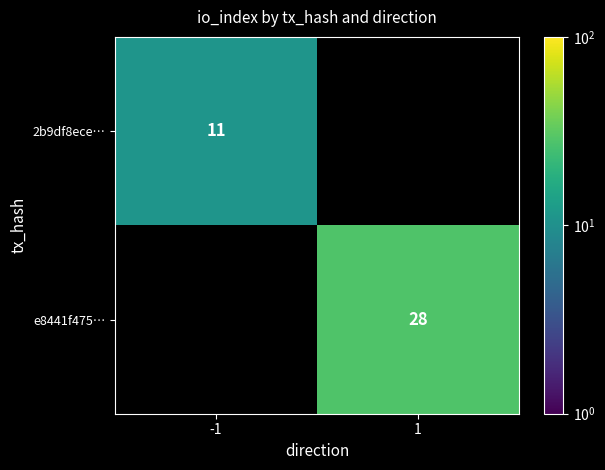

The value of e8441f475… at 1 is 28. True or false?

True